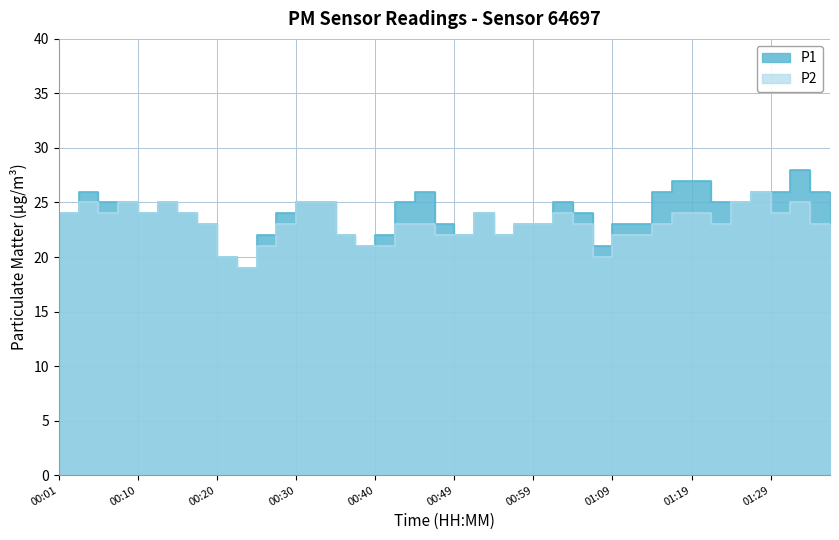

Which has a higher value, 01:24 or 01:09?

01:24